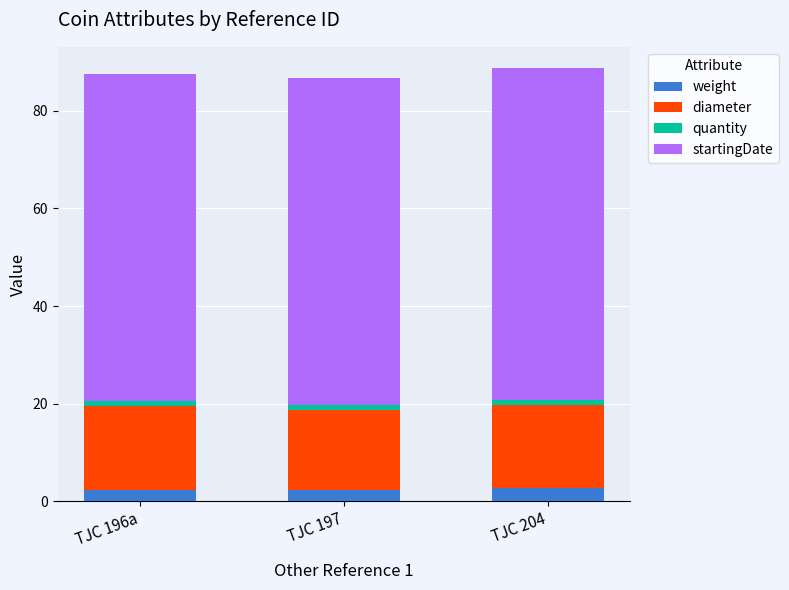

How many bars are there in total?

3